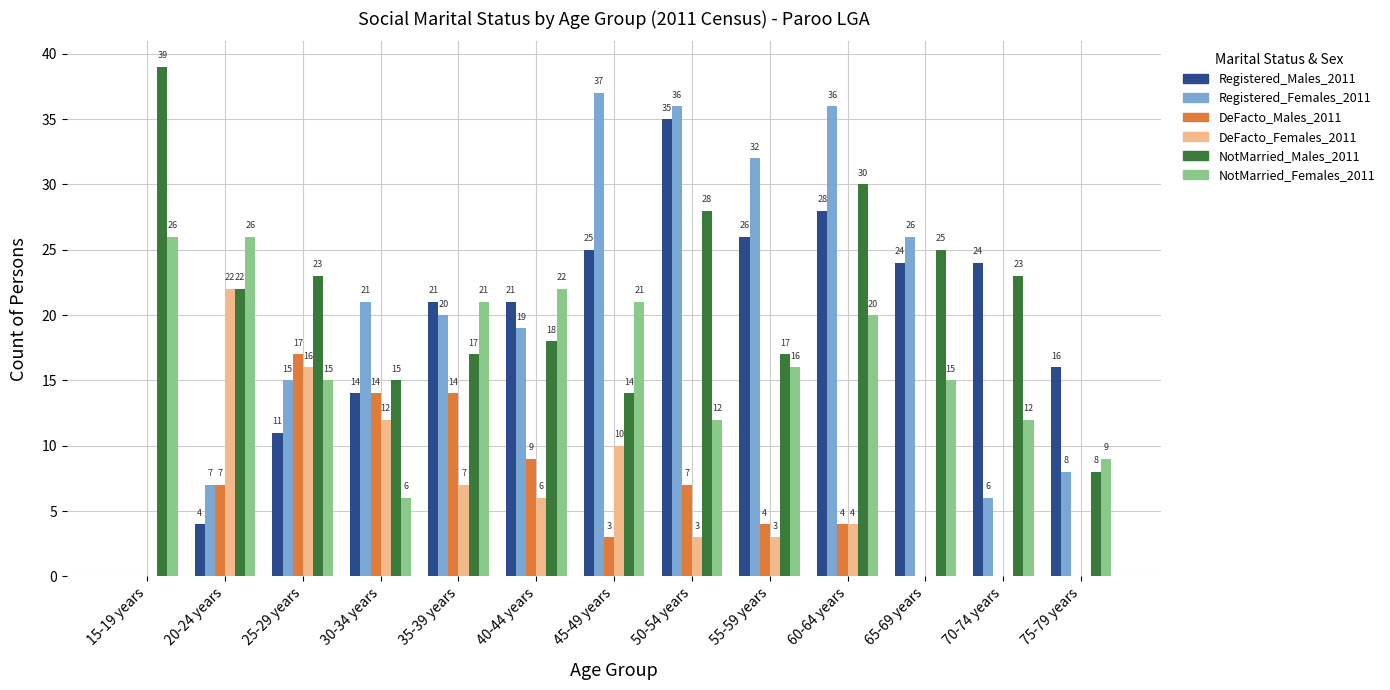

The Registered_Males_2011 series shows 21 at 35-39 years. True or false?

True